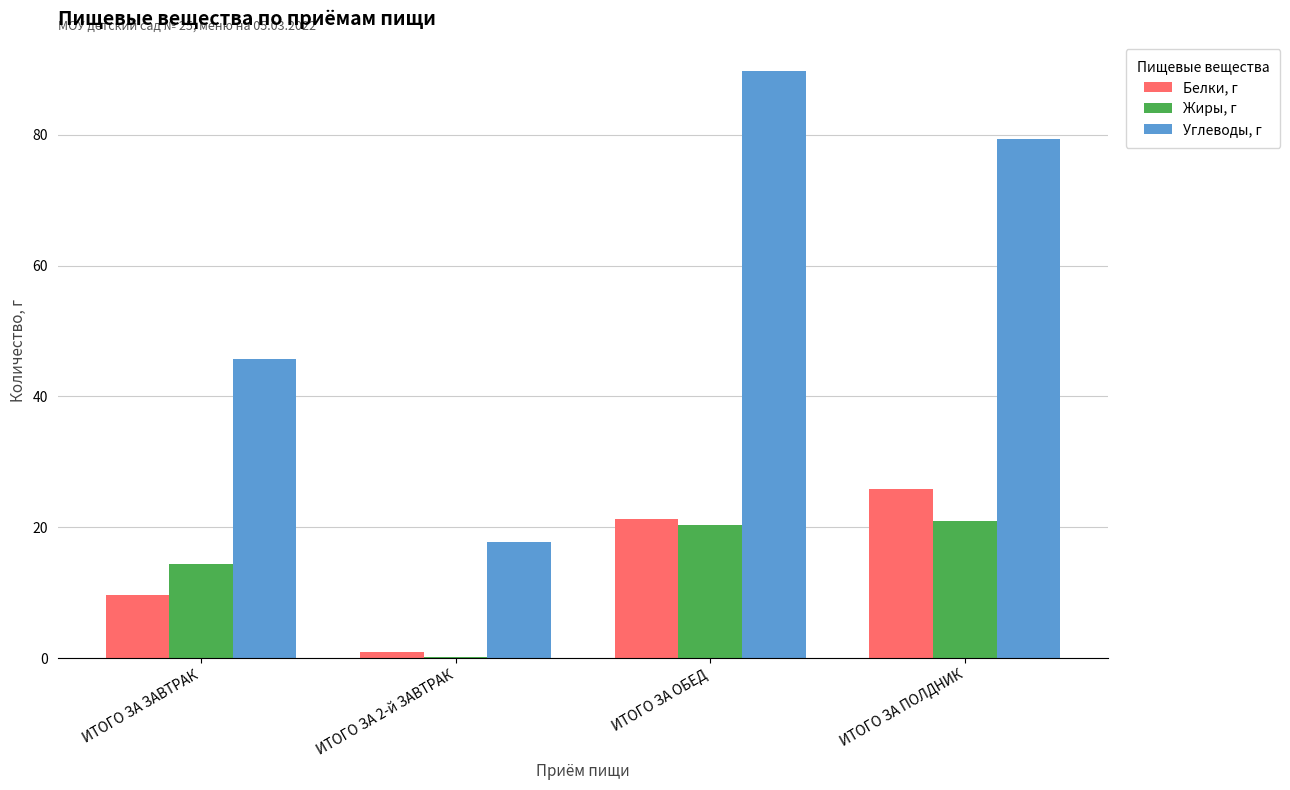

What is the maximum value shown in the chart?

89.7